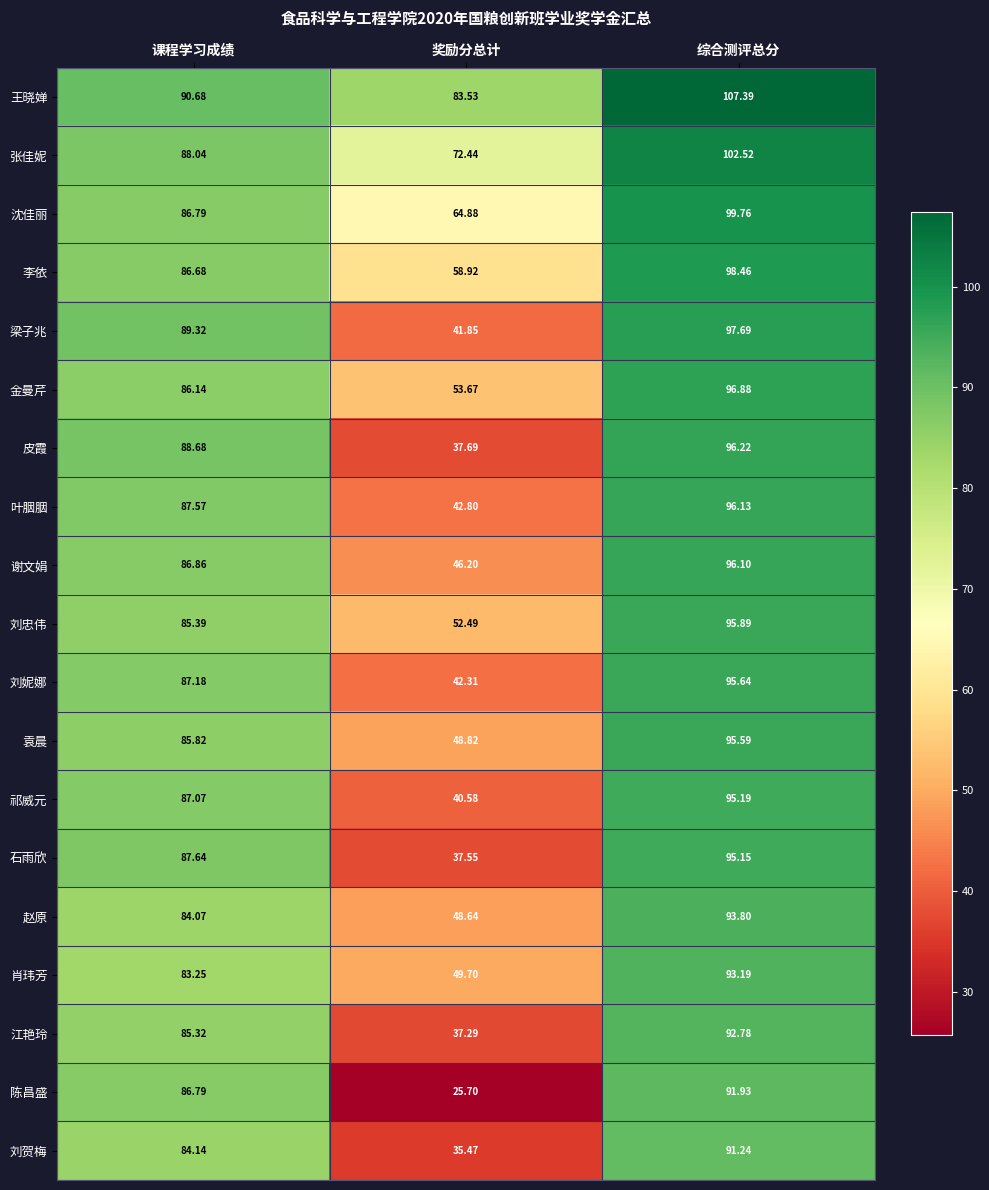

Where does the 谢文娟 series first go above 86?

课程学习成绩